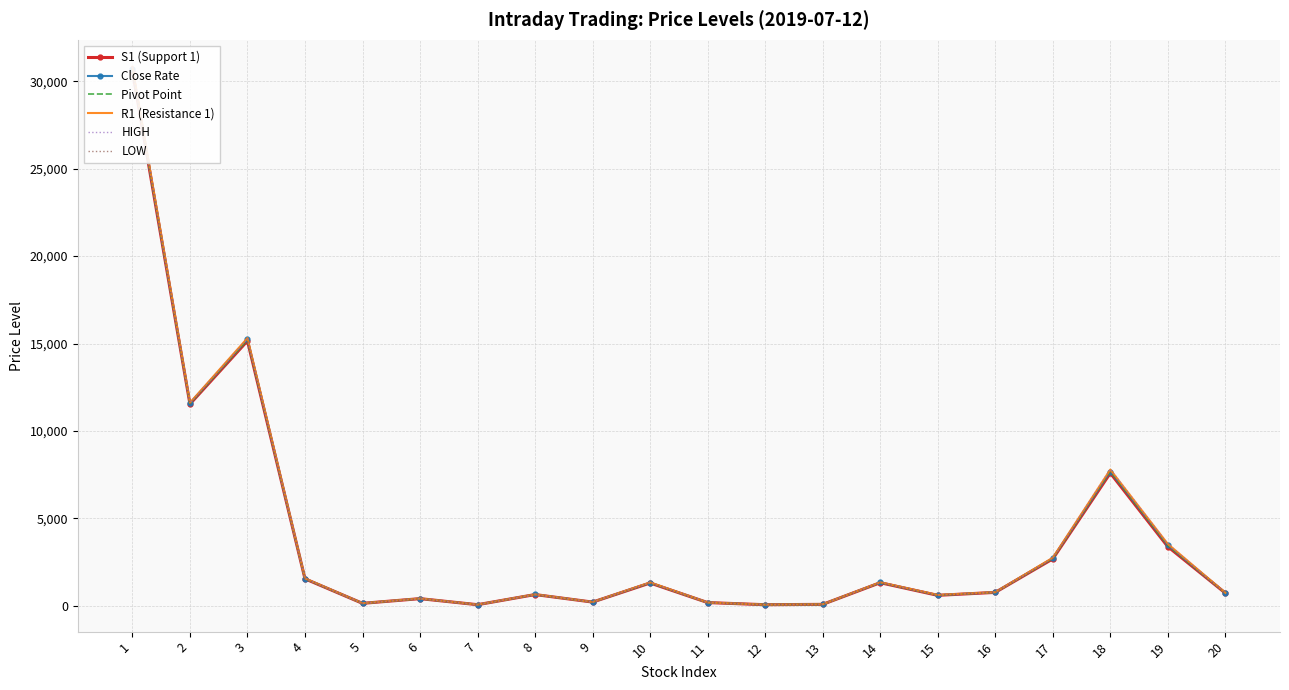

After their last crossing, which series has the higher values: R1 (Resistance 1) or HIGH?

R1 (Resistance 1)